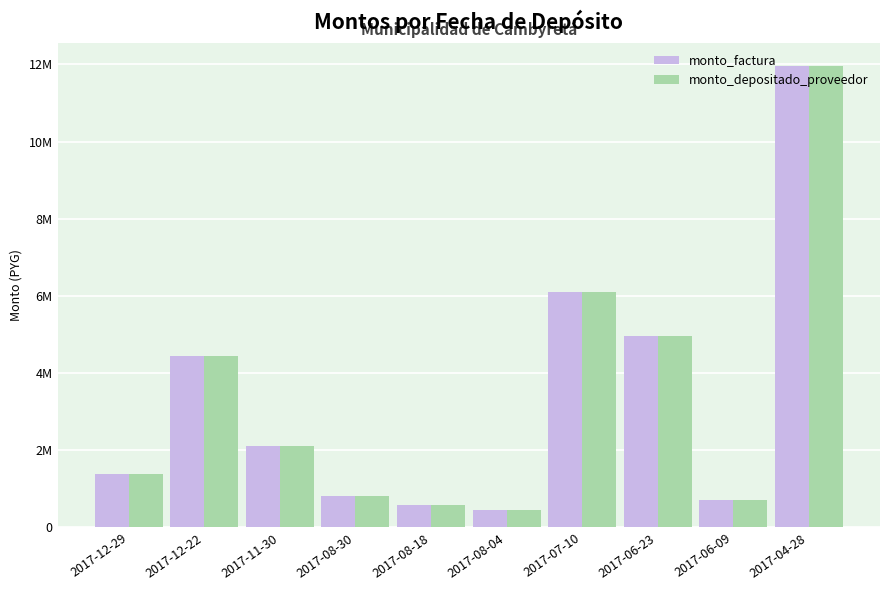

What are all the series names shown in the legend?

monto_factura, monto_depositado_proveedor